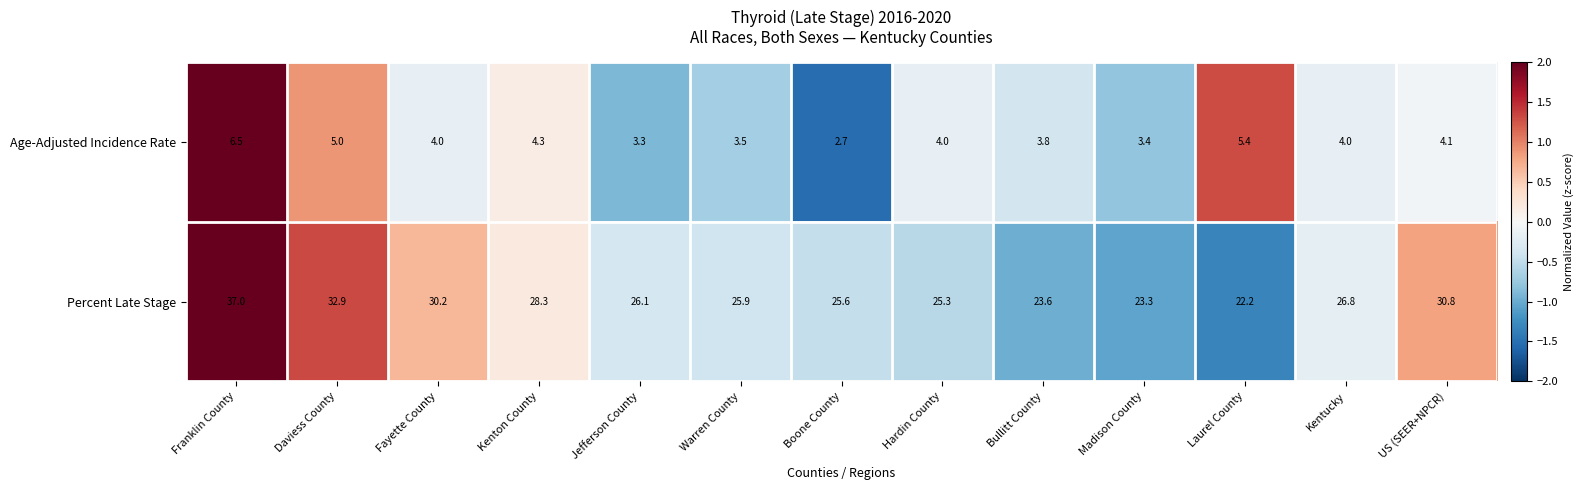

Is it true that Percent Late Stage equals 30.8 at US (SEER+NPCR)?

True